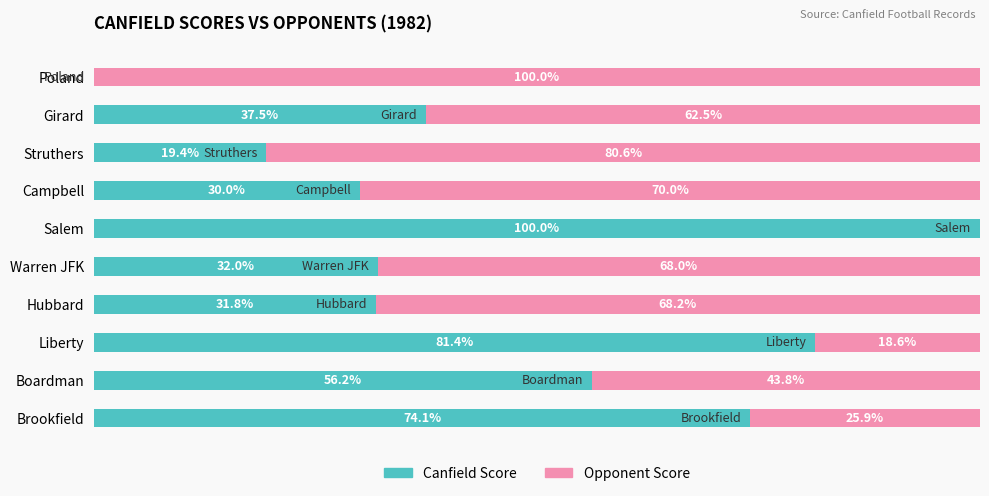

At which label is Canfield Score closest to 50?

Boardman